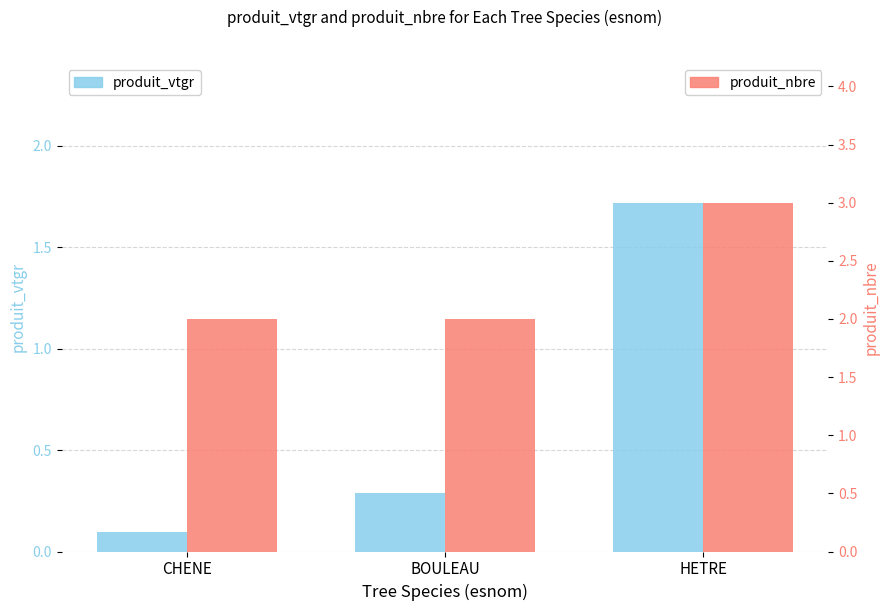

How many produit_nbre values are between 2 and 3?

3